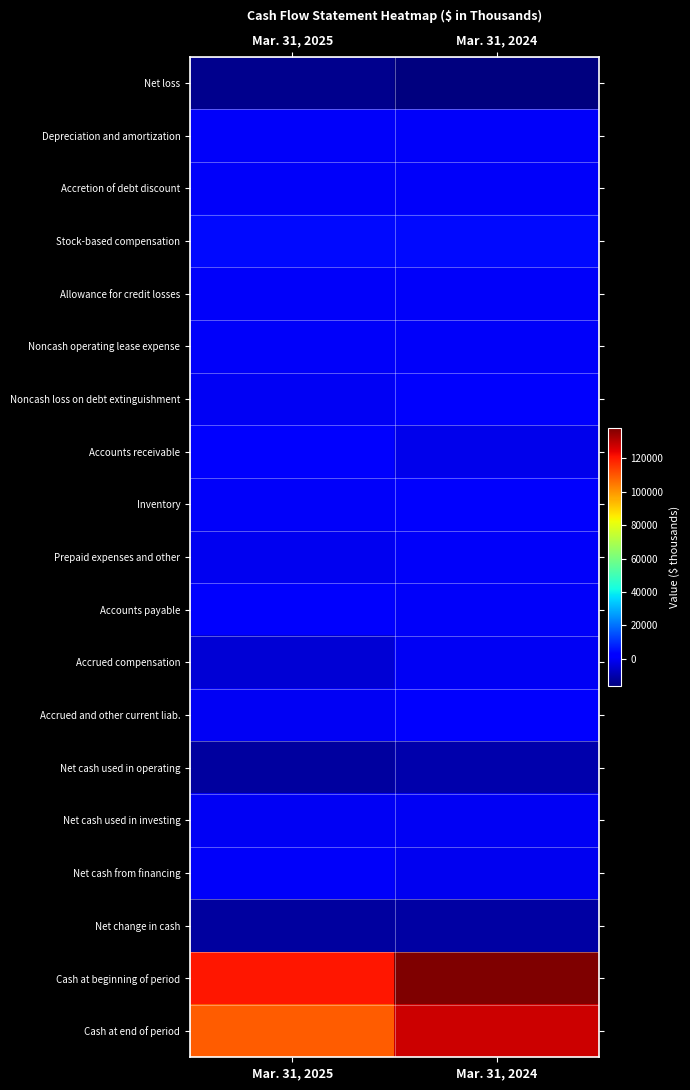

At Mar. 31, 2024, list the series in order from largest to smallest.

Cash at beginning of period, Cash at end of period, Stock-based compensation, Accrued and other current liab., Noncash loss on debt extinguishment, Inventory, Accounts payable, Prepaid expenses and other, Depreciation and amortization, Noncash operating lease expense, Accretion of debt discount, Allowance for credit losses, Net cash used in investing, Accrued compensation, Net cash from financing, Accounts receivable, Net cash used in operating, Net change in cash, Net loss